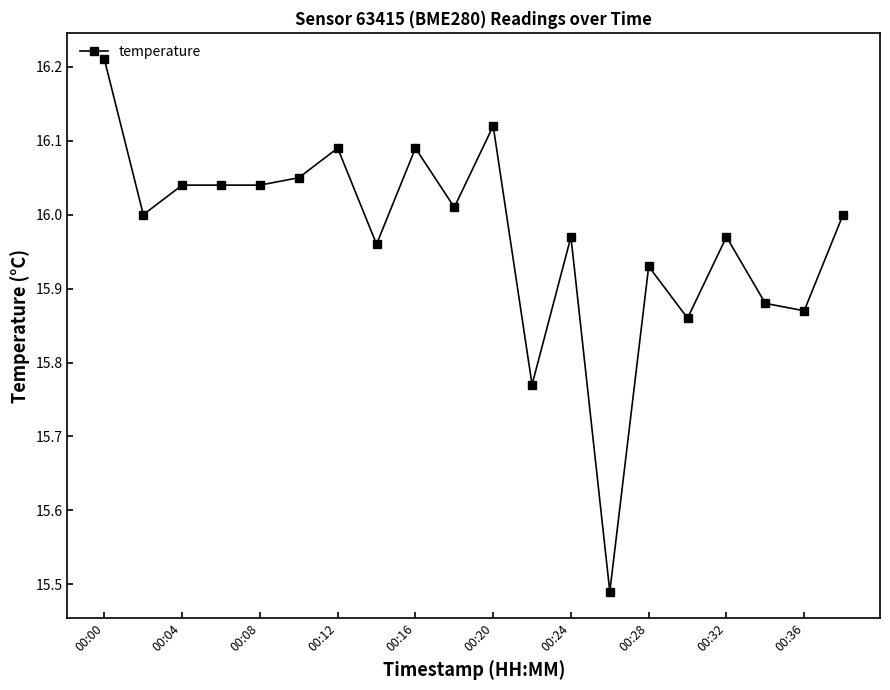

What is the sum of all values?

319.4